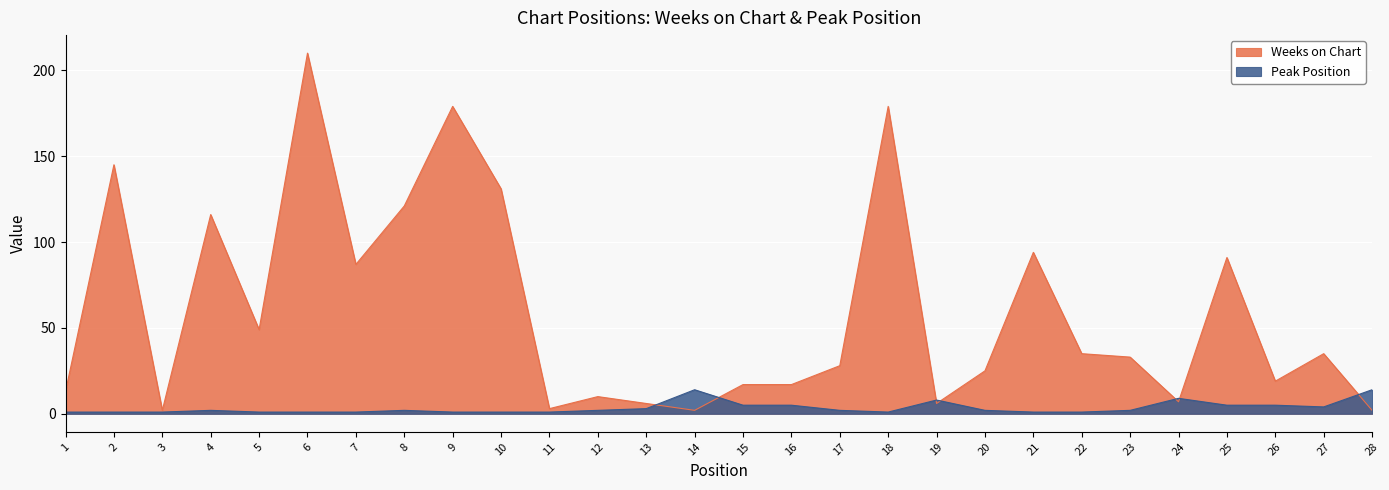

Rank the series at 22 from highest to lowest value.

Weeks on Chart, Peak Position